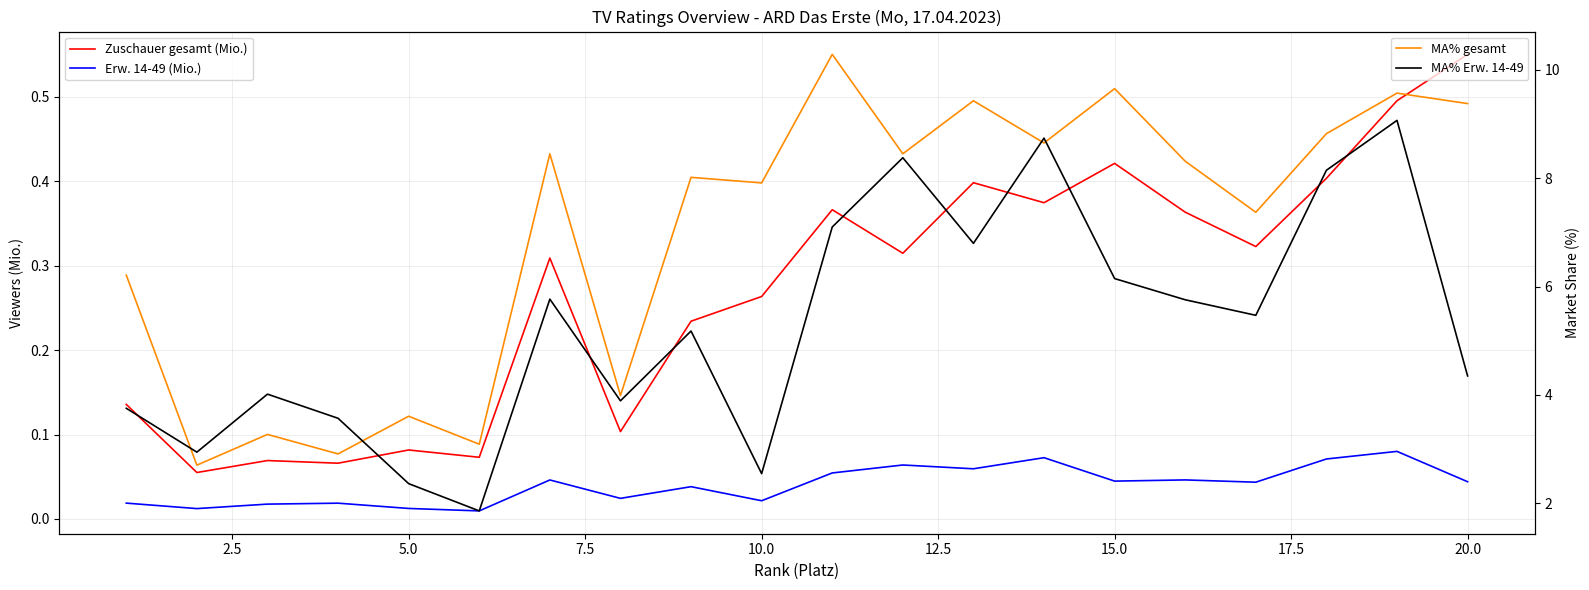

True or false: Erw. 14-49 (Mio.) and MA% Erw. 14-49 cross at least once.

False